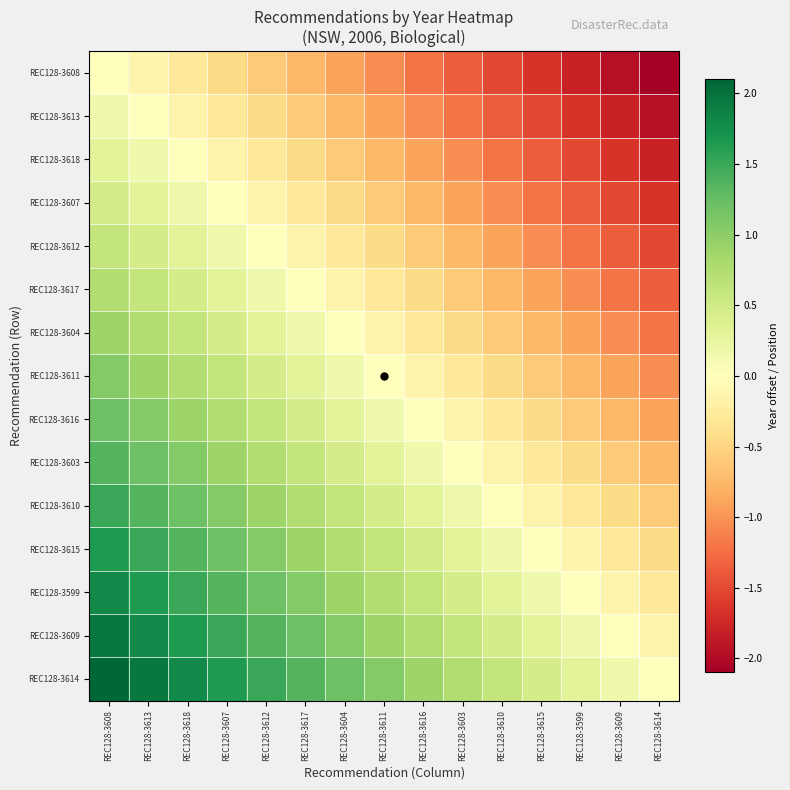

Reading left to right, what are all the values shown in this chart?

REC128-3608: REC128-3608=0.0	REC128-3613=-0.1	REC128-3618=-0.3	REC128-3607=-0.4	REC128-3612=-0.6	REC128-3617=-0.8	REC128-3604=-0.9	REC128-3611=-1.1	REC128-3616=-1.2	REC128-3603=-1.3	REC128-3610=-1.5	REC128-3615=-1.6	REC128-3599=-1.8	REC128-3609=-1.9	REC128-3614=-2.1
REC128-3613: REC128-3608=0.1	REC128-3613=0.0	REC128-3618=-0.1	REC128-3607=-0.3	REC128-3612=-0.4	REC128-3617=-0.6	REC128-3604=-0.8	REC128-3611=-0.9	REC128-3616=-1.1	REC128-3603=-1.2	REC128-3610=-1.3	REC128-3615=-1.5	REC128-3599=-1.6	REC128-3609=-1.8	REC128-3614=-1.9
REC128-3618: REC128-3608=0.3	REC128-3613=0.1	REC128-3618=0.0	REC128-3607=-0.1	REC128-3612=-0.3	REC128-3617=-0.4	REC128-3604=-0.6	REC128-3611=-0.8	REC128-3616=-0.9	REC128-3603=-1.1	REC128-3610=-1.2	REC128-3615=-1.3	REC128-3599=-1.5	REC128-3609=-1.6	REC128-3614=-1.8
REC128-3607: REC128-3608=0.4	REC128-3613=0.3	REC128-3618=0.1	REC128-3607=0.0	REC128-3612=-0.1	REC128-3617=-0.3	REC128-3604=-0.4	REC128-3611=-0.6	REC128-3616=-0.8	REC128-3603=-0.9	REC128-3610=-1.1	REC128-3615=-1.2	REC128-3599=-1.3	REC128-3609=-1.5	REC128-3614=-1.6
REC128-3612: REC128-3608=0.6	REC128-3613=0.4	REC128-3618=0.3	REC128-3607=0.1	REC128-3612=0.0	REC128-3617=-0.1	REC128-3604=-0.3	REC128-3611=-0.4	REC128-3616=-0.6	REC128-3603=-0.8	REC128-3610=-0.9	REC128-3615=-1.1	REC128-3599=-1.2	REC128-3609=-1.3	REC128-3614=-1.5
REC128-3617: REC128-3608=0.8	REC128-3613=0.6	REC128-3618=0.4	REC128-3607=0.3	REC128-3612=0.1	REC128-3617=0.0	REC128-3604=-0.1	REC128-3611=-0.3	REC128-3616=-0.4	REC128-3603=-0.6	REC128-3610=-0.8	REC128-3615=-0.9	REC128-3599=-1.1	REC128-3609=-1.2	REC128-3614=-1.3
REC128-3604: REC128-3608=0.9	REC128-3613=0.8	REC128-3618=0.6	REC128-3607=0.4	REC128-3612=0.3	REC128-3617=0.1	REC128-3604=0.0	REC128-3611=-0.1	REC128-3616=-0.3	REC128-3603=-0.4	REC128-3610=-0.6	REC128-3615=-0.8	REC128-3599=-0.9	REC128-3609=-1.1	REC128-3614=-1.2
REC128-3611: REC128-3608=1.1	REC128-3613=0.9	REC128-3618=0.8	REC128-3607=0.6	REC128-3612=0.4	REC128-3617=0.3	REC128-3604=0.1	REC128-3611=0.0	REC128-3616=-0.1	REC128-3603=-0.3	REC128-3610=-0.4	REC128-3615=-0.6	REC128-3599=-0.8	REC128-3609=-0.9	REC128-3614=-1.1
REC128-3616: REC128-3608=1.2	REC128-3613=1.1	REC128-3618=0.9	REC128-3607=0.8	REC128-3612=0.6	REC128-3617=0.4	REC128-3604=0.3	REC128-3611=0.1	REC128-3616=0.0	REC128-3603=-0.1	REC128-3610=-0.3	REC128-3615=-0.4	REC128-3599=-0.6	REC128-3609=-0.8	REC128-3614=-0.9
REC128-3603: REC128-3608=1.3	REC128-3613=1.2	REC128-3618=1.1	REC128-3607=0.9	REC128-3612=0.8	REC128-3617=0.6	REC128-3604=0.4	REC128-3611=0.3	REC128-3616=0.1	REC128-3603=0.0	REC128-3610=-0.1	REC128-3615=-0.3	REC128-3599=-0.4	REC128-3609=-0.6	REC128-3614=-0.8
REC128-3610: REC128-3608=1.5	REC128-3613=1.3	REC128-3618=1.2	REC128-3607=1.1	REC128-3612=0.9	REC128-3617=0.8	REC128-3604=0.6	REC128-3611=0.4	REC128-3616=0.3	REC128-3603=0.1	REC128-3610=0.0	REC128-3615=-0.1	REC128-3599=-0.3	REC128-3609=-0.4	REC128-3614=-0.6
REC128-3615: REC128-3608=1.6	REC128-3613=1.5	REC128-3618=1.3	REC128-3607=1.2	REC128-3612=1.1	REC128-3617=0.9	REC128-3604=0.8	REC128-3611=0.6	REC128-3616=0.4	REC128-3603=0.3	REC128-3610=0.1	REC128-3615=0.0	REC128-3599=-0.1	REC128-3609=-0.3	REC128-3614=-0.4
REC128-3599: REC128-3608=1.8	REC128-3613=1.6	REC128-3618=1.5	REC128-3607=1.3	REC128-3612=1.2	REC128-3617=1.1	REC128-3604=0.9	REC128-3611=0.8	REC128-3616=0.6	REC128-3603=0.4	REC128-3610=0.3	REC128-3615=0.1	REC128-3599=0.0	REC128-3609=-0.1	REC128-3614=-0.3
REC128-3609: REC128-3608=1.9	REC128-3613=1.8	REC128-3618=1.6	REC128-3607=1.5	REC128-3612=1.3	REC128-3617=1.2	REC128-3604=1.1	REC128-3611=0.9	REC128-3616=0.8	REC128-3603=0.6	REC128-3610=0.4	REC128-3615=0.3	REC128-3599=0.1	REC128-3609=0.0	REC128-3614=-0.1
REC128-3614: REC128-3608=2.1	REC128-3613=1.9	REC128-3618=1.8	REC128-3607=1.6	REC128-3612=1.5	REC128-3617=1.3	REC128-3604=1.2	REC128-3611=1.1	REC128-3616=0.9	REC128-3603=0.8	REC128-3610=0.6	REC128-3615=0.4	REC128-3599=0.3	REC128-3609=0.1	REC128-3614=0.0